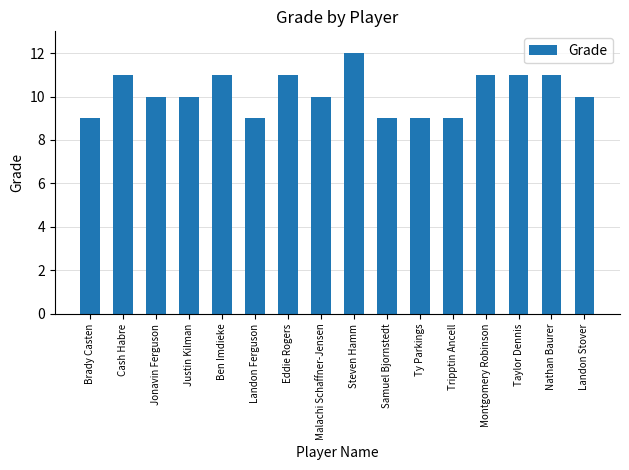

What is the label of the 3rd bar from the right?

Taylor Dennis